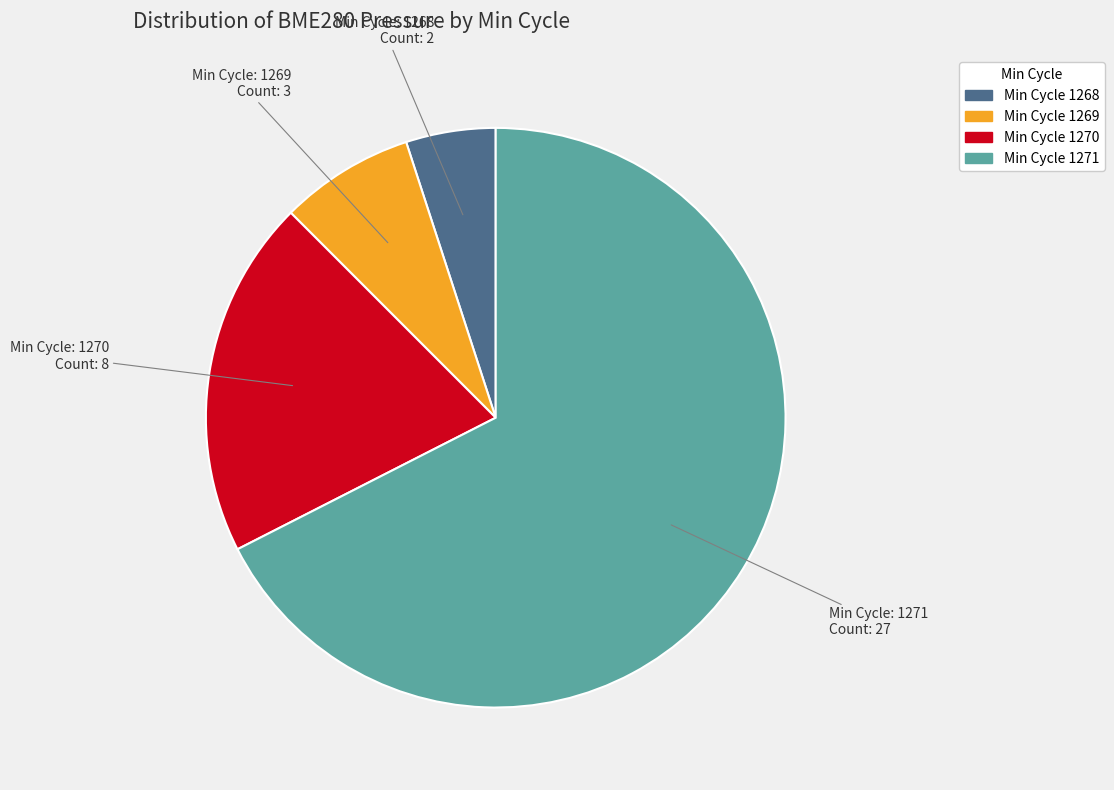

Is there a majority slice in this chart?

Yes